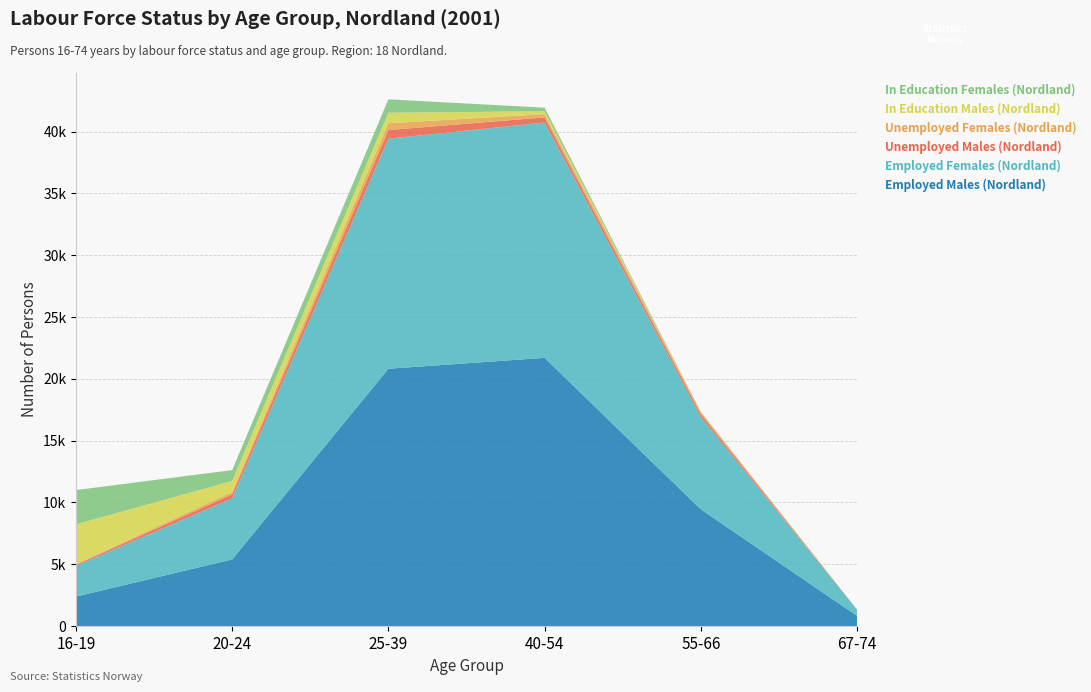

Reading right to left, extract all data points from this chart.

Employed Males (Nordland): 824	9443	21698	20819	5391	2380
Employed Females (Nordland): 501	7472	19040	18613	4940	2485
Unemployed Males (Nordland): 5	232	419	702	328	89
Unemployed Females (Nordland): 2	173	263	545	193	59
In Education Males (Nordland): 0	13	232	854	886	3212
In Education Females (Nordland): 0	0	291	1085	878	2775